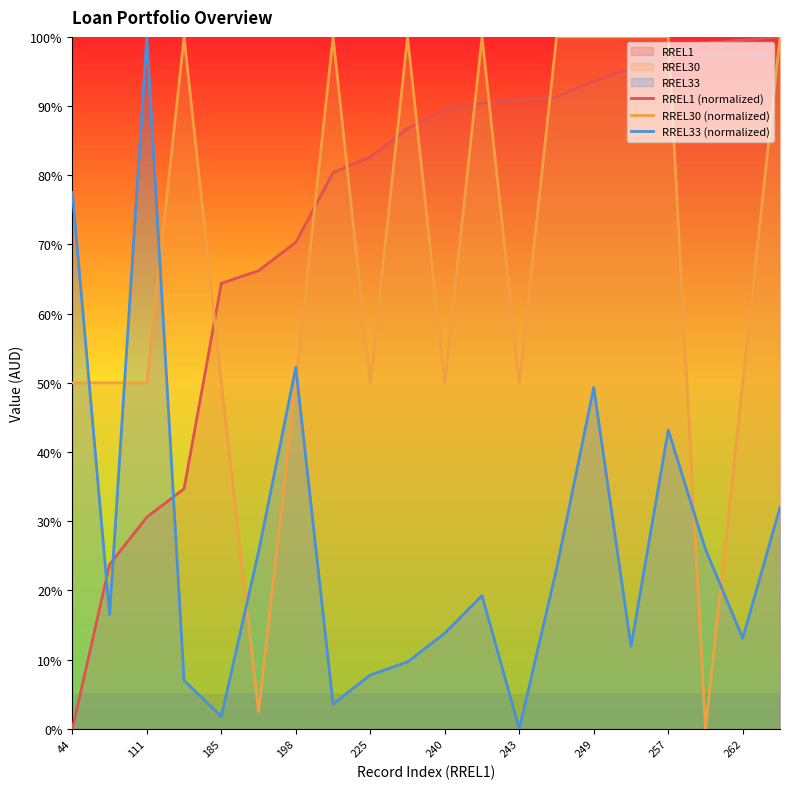

Does the chart display data point markers on the line(s)?

No